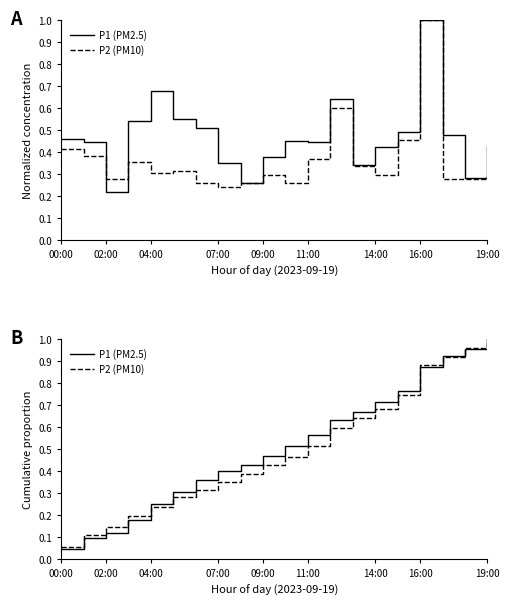

What is the spread (max minus min) of values at 10?

0.1